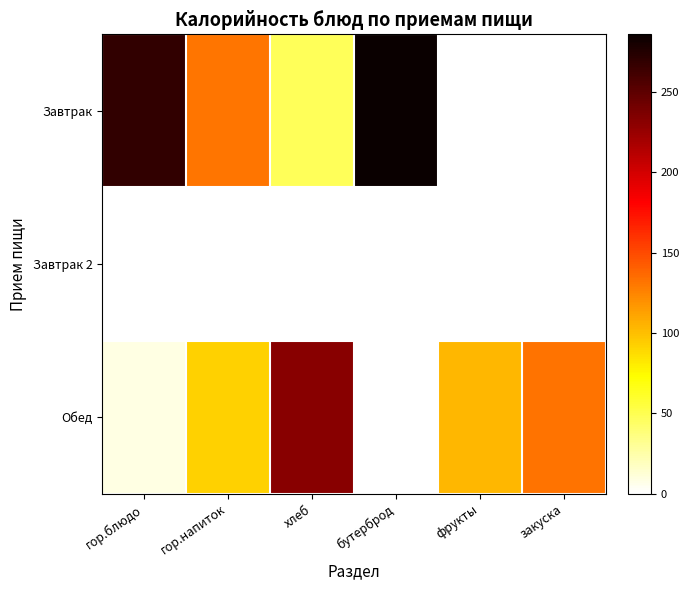

List the series in order of their peak value, lowest first.

Завтрак 2, Обед, Завтрак